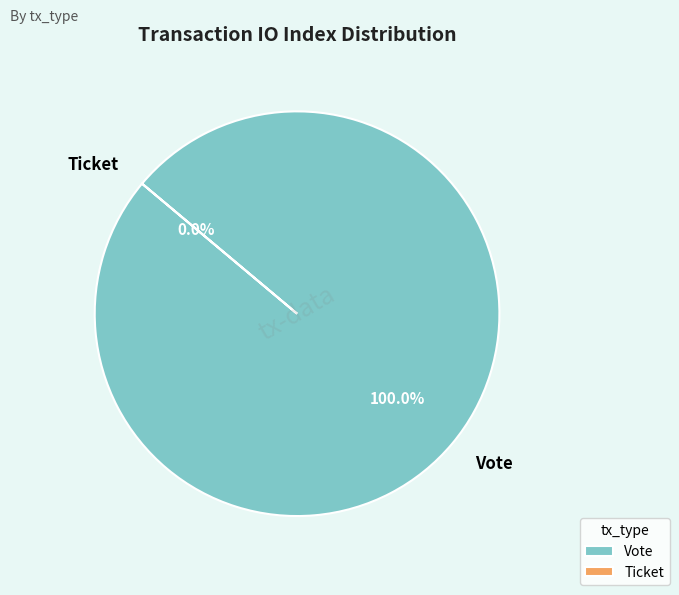

To the nearest percent, what percentage of the pie is Vote?

100%